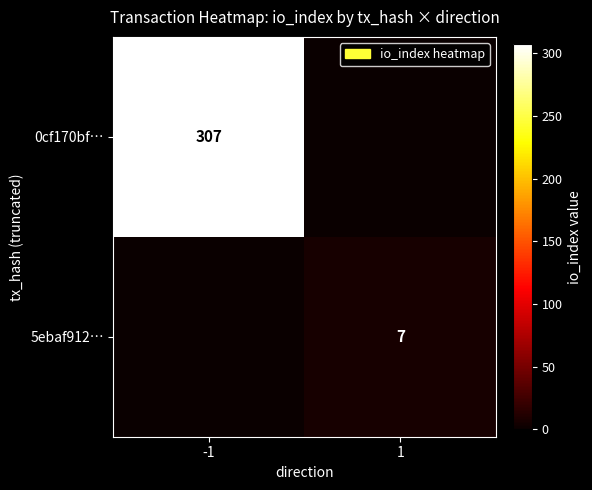

True or false: 5ebaf912… has a value of 12 at 1.

False